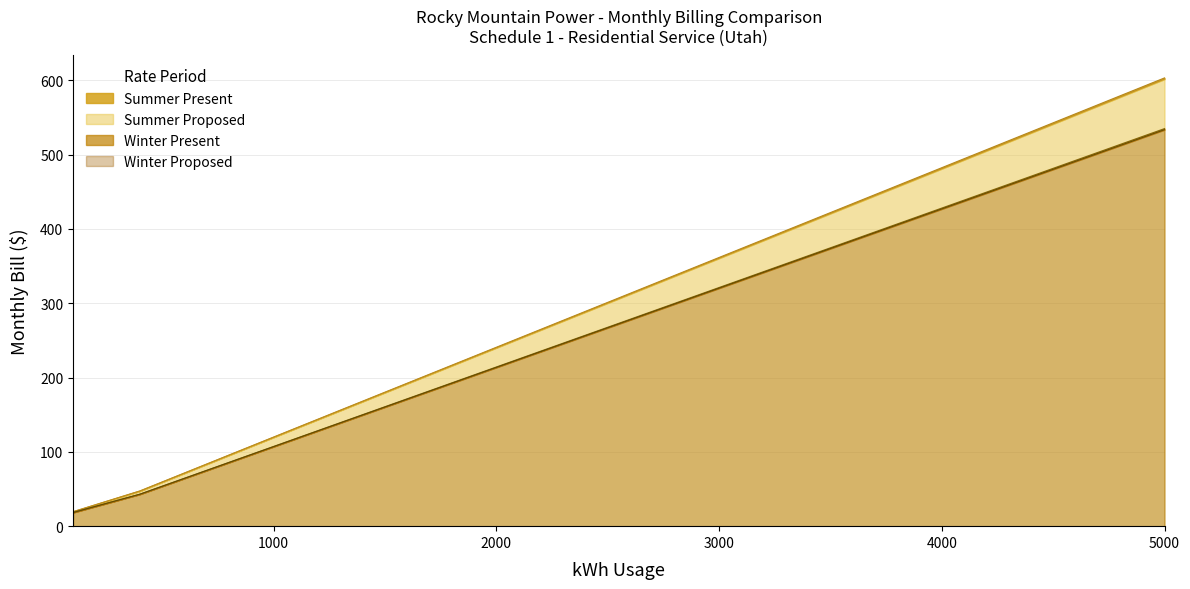

Reading left to right, list all the values displayed in this chart.

Summer Present: 100=19.5	200=28.8	300=38.1	400=47.4	500=59.5	600=71.6	700=83.7	800=95.7	900=107.8	1000=119.9	1100=132.0	1200=144.1	1300=156.2	1400=168.2	1500=180.3	2000=240.8	3000=361.6	4000=482.5	5000=603.3
Summer Proposed: 100=19.4	200=28.7	300=38.0	400=47.3	500=59.4	600=71.4	700=83.5	800=95.5	900=107.6	1000=119.6	1100=131.7	1200=143.7	1300=155.8	1400=167.8	1500=179.9	2000=240.1	3000=360.7	4000=481.2	5000=601.7
Winter Present: 100=18.4	200=26.6	300=34.9	400=43.1	500=53.8	600=64.5	700=75.2	800=85.9	900=96.6	1000=107.3	1100=118.0	1200=128.7	1300=139.4	1400=150.1	1500=160.8	2000=214.2	3000=321.2	4000=428.1	5000=535.1
Winter Proposed: 100=18.4	200=26.6	300=34.8	400=43.0	500=53.7	600=64.3	700=75.0	800=85.7	900=96.3	1000=107.0	1100=117.7	1200=128.3	1300=139.0	1400=149.7	1500=160.3	2000=213.7	3000=320.4	4000=427.0	5000=533.7